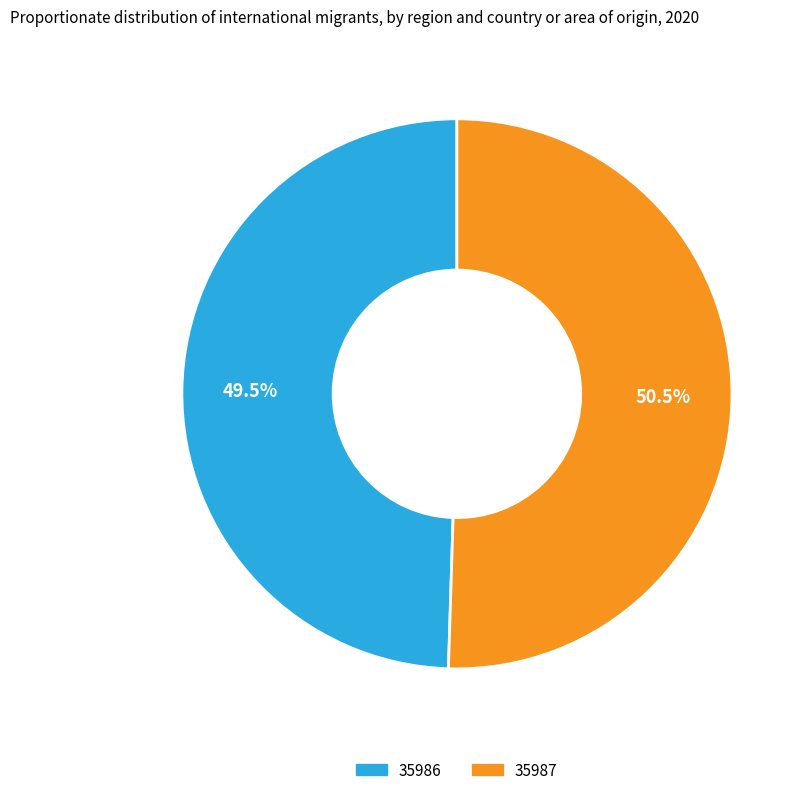

To the nearest percent, what is the difference between the largest and smallest slice percentages?

1%